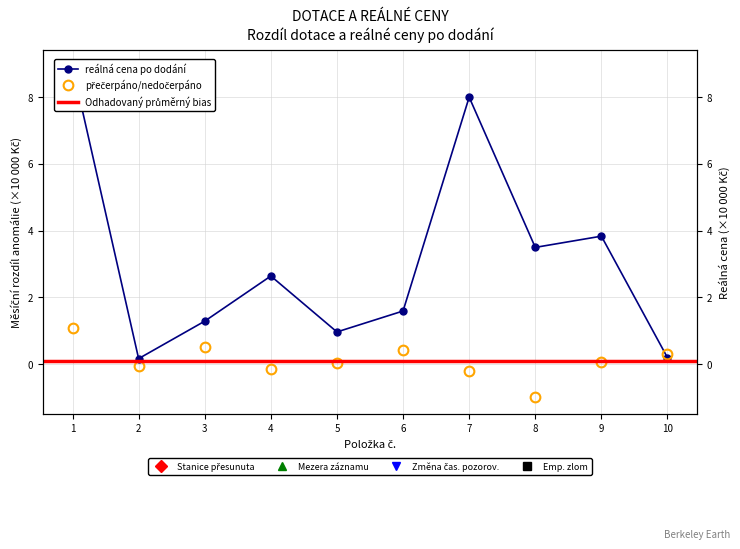

Which series has the largest total across all categories?

reálná cena po dodání